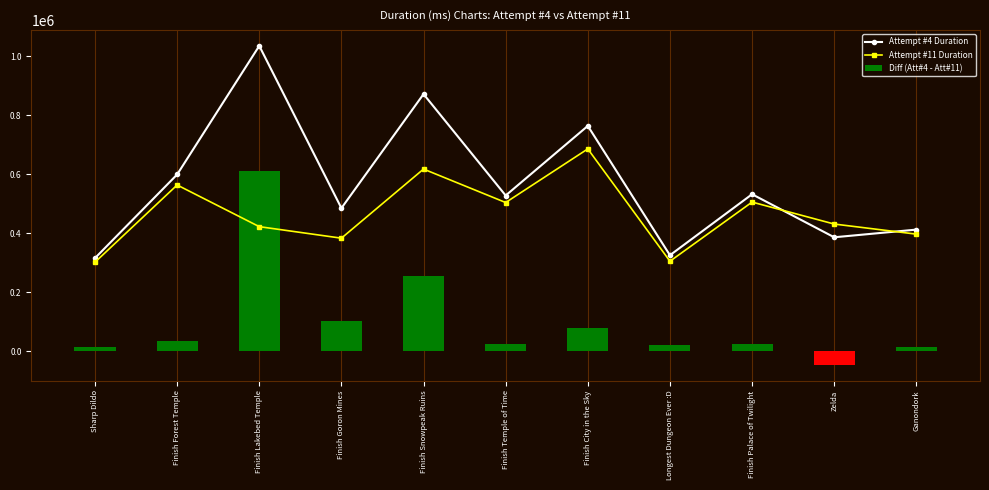

Which series has the widest spread of values?

Attempt #4 Duration